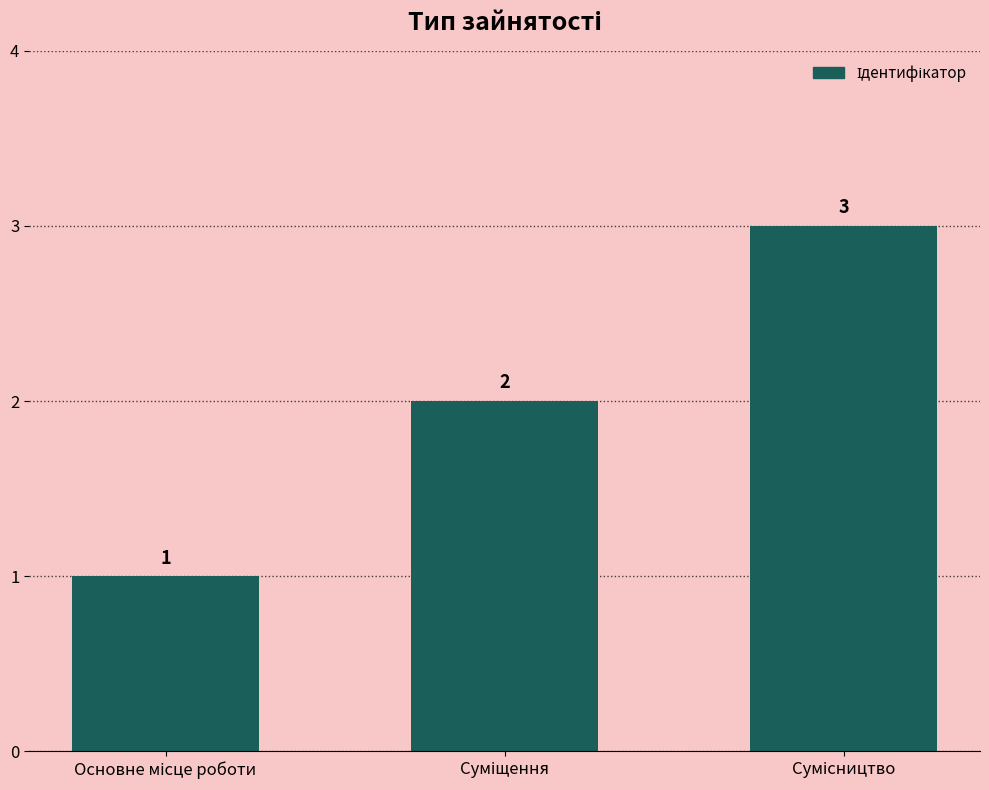

How many values are between 1 and 3?

3